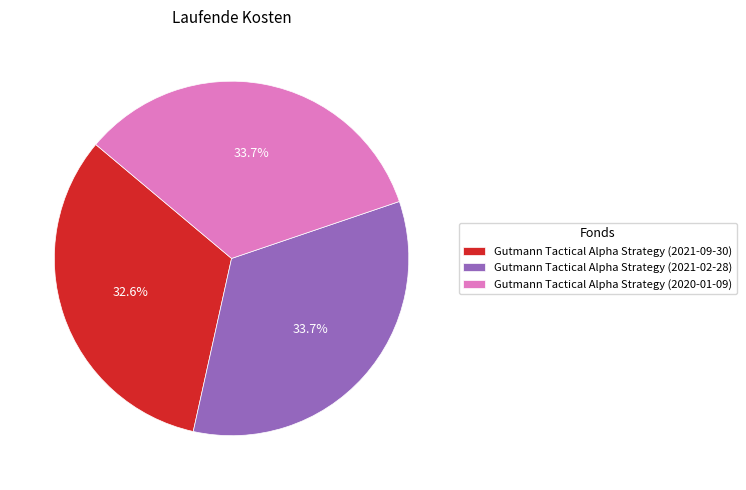

Combined, what portion of the pie is Gutmann Tactical Alpha Strategy (2021-09-30) and Gutmann Tactical Alpha Strategy (2021-02-28)?

66.3%